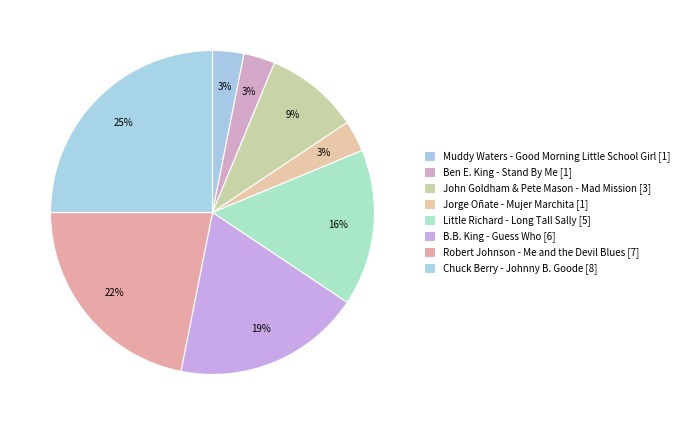

Rank the categories by value from highest to lowest.

Chuck Berry - Johnny B. Goode, Robert Johnson - Me and the Devil Blues, B.B. King - Guess Who, Little Richard - Long Tall Sally, John Goldham & Pete Mason - Mad Mission, Muddy Waters - Good Morning Little School Girl, Ben E. King - Stand By Me, Jorge Oñate - Mujer Marchita